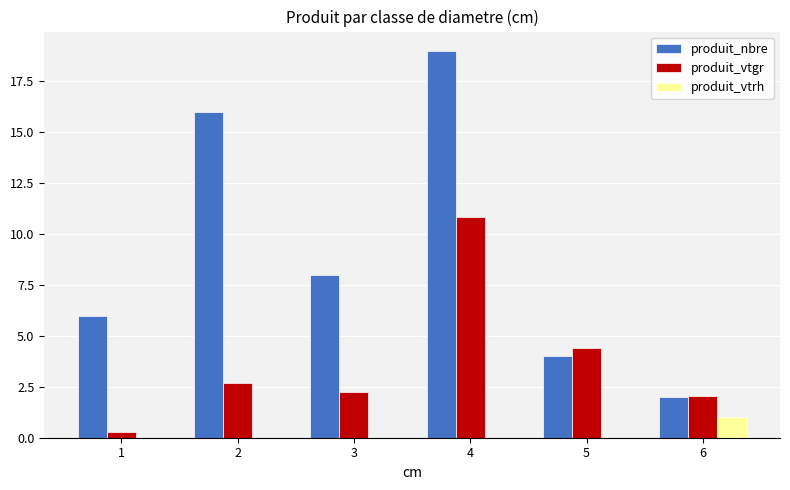

At which label is produit_vtgr closest to 5?

5